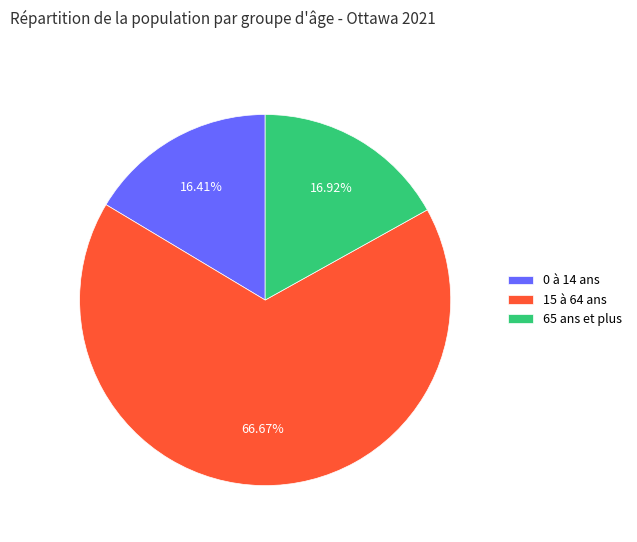

Count the number of slices in the pie.

3